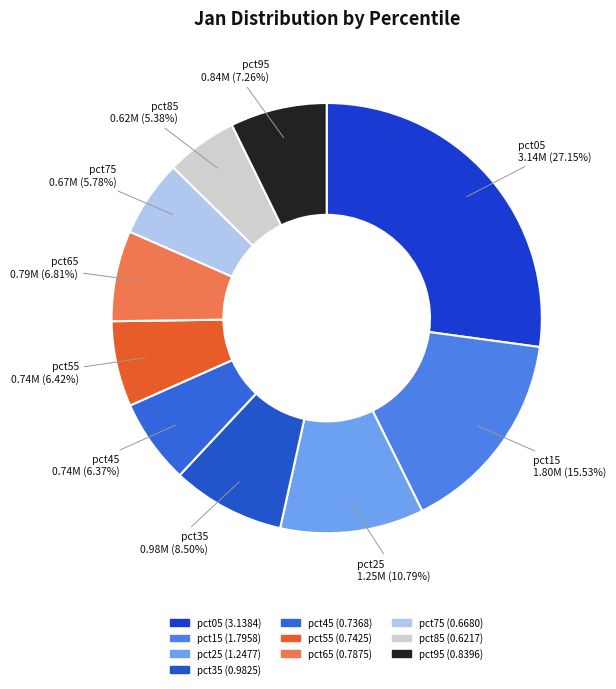

True or false: pct15 accounts for 21% of the total.

False